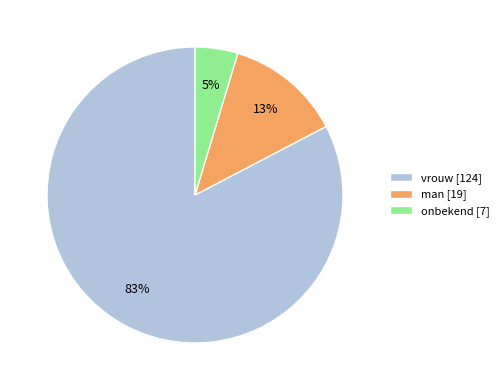

Which slice is the largest?

vrouw